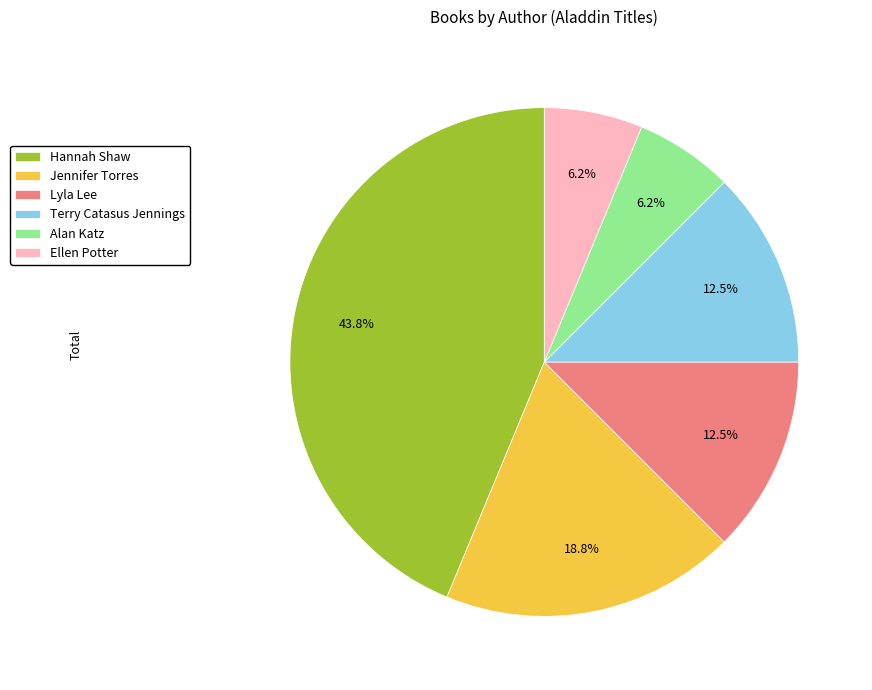

True or false: Lyla Lee accounts for 18% of the total.

False